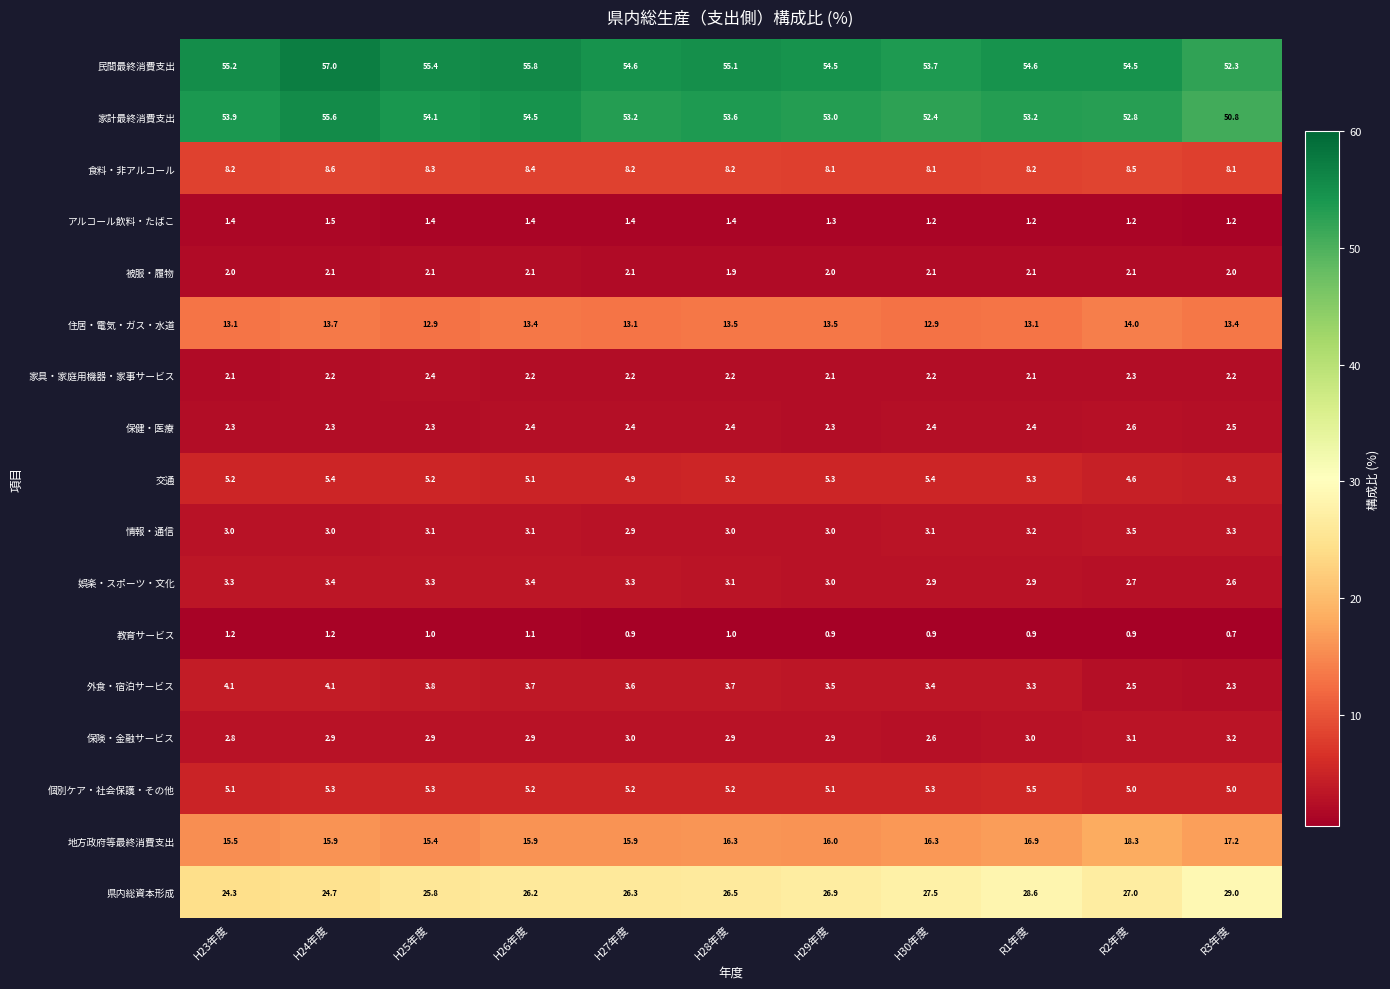

Count the number of data series in this chart.

17